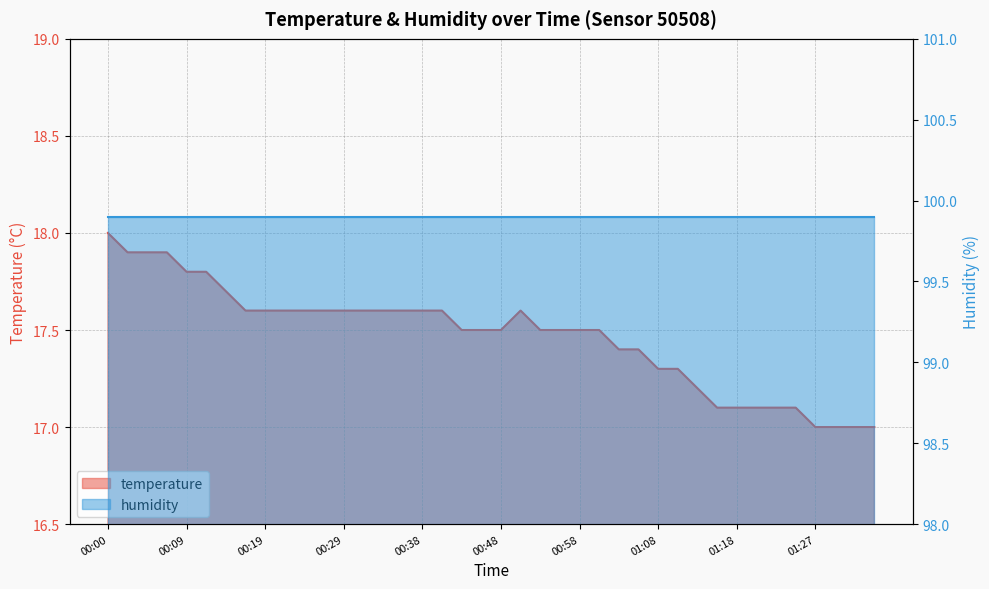

What is the change in value from 00:31 to 01:08?

-0.3